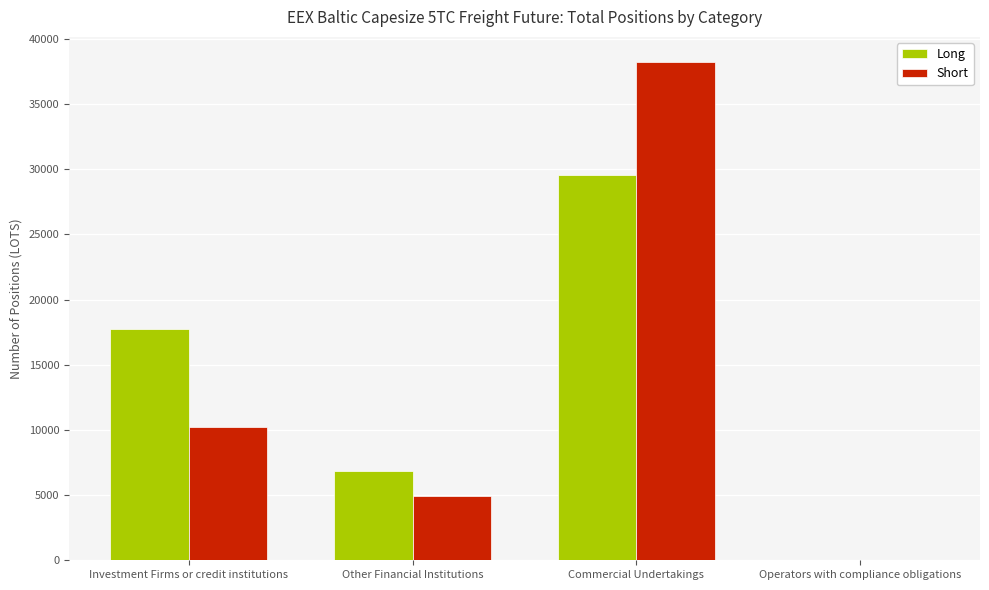

Is the value of Short at Investment Firms or credit institutions greater than the value of Long at Investment Firms or credit institutions?

No